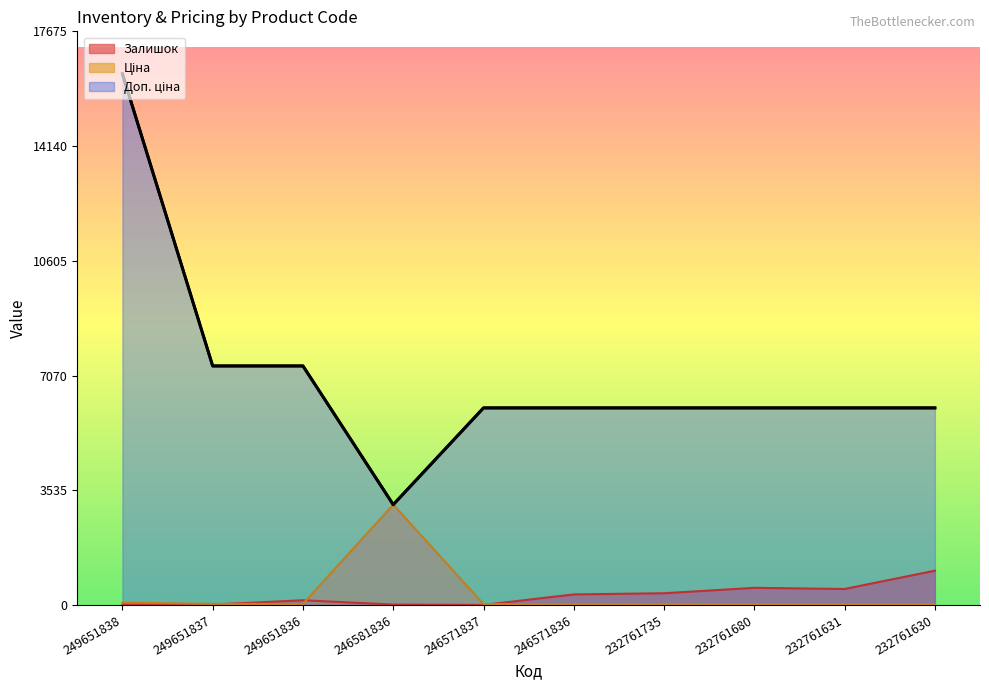

Reading left to right, extract all data points from this chart.

Залишок: 19.0	13.0	145.0	12.0	1.0	325.0	361.0	528.0	492.0	1056.0
Ціна: 72.7	32.7	32.7	3091.2	27.0	27.0	27.0	27.0	27.0	27.0
Доп. ціна: 16366.5	7365.0	7365.0	3091.0	6072.0	6072.0	6072.0	6072.0	6072.0	6072.0